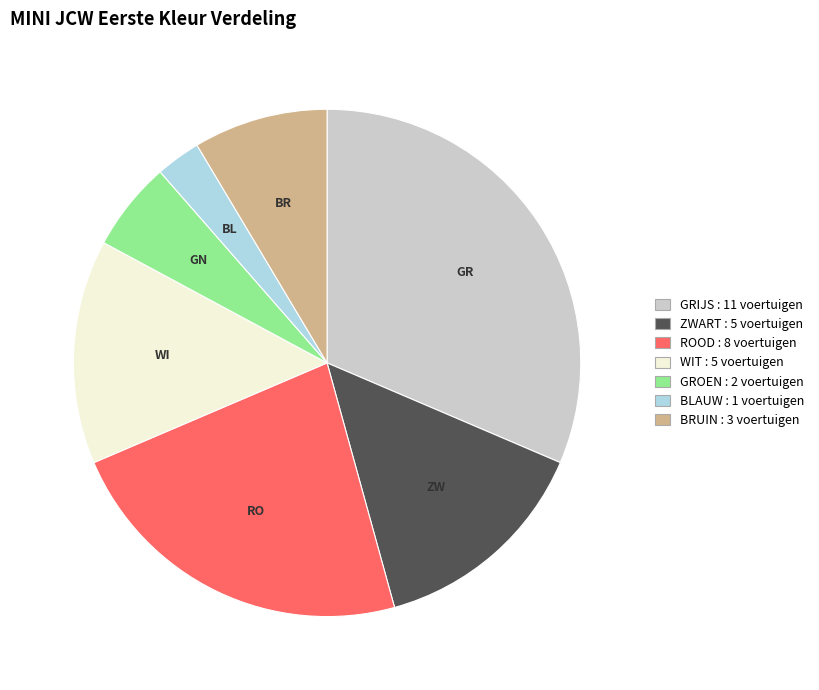

How many segments does this pie chart have?

7